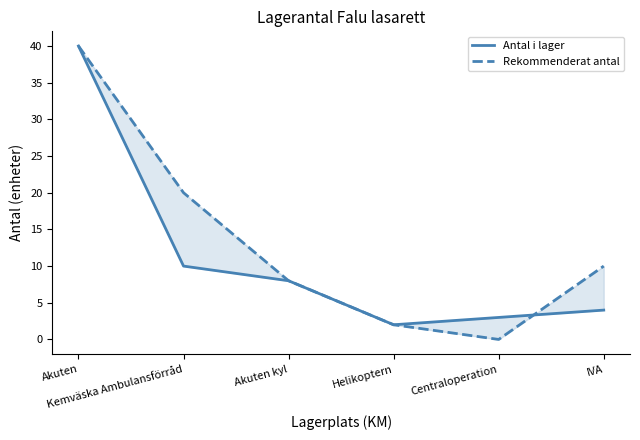

How many intersections are there between Antal i lager and Rekommenderat antal?

1